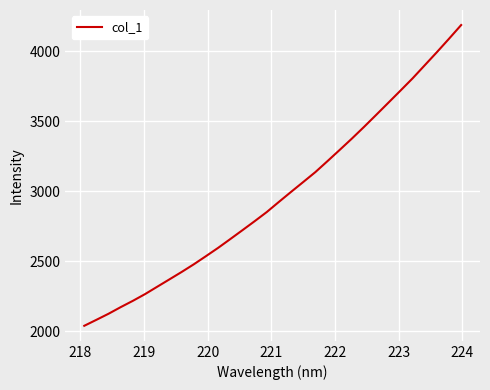

Reading left to right, list all the values displayed in this chart.

2038.1	2080.9	2124.3	2171.6	2216.7	2264.7	2317.2	2369.7	2422.3	2477.1	2535.2	2594.5	2657.2	2720.6	2784.6	2850.2	2922.8	2994.2	3064.6	3135.5	3214.1	3293.8	3374.5	3457.9	3543.7	3630.2	3717.0	3804.6	3898.1	3991.5	4087.6	4185.4